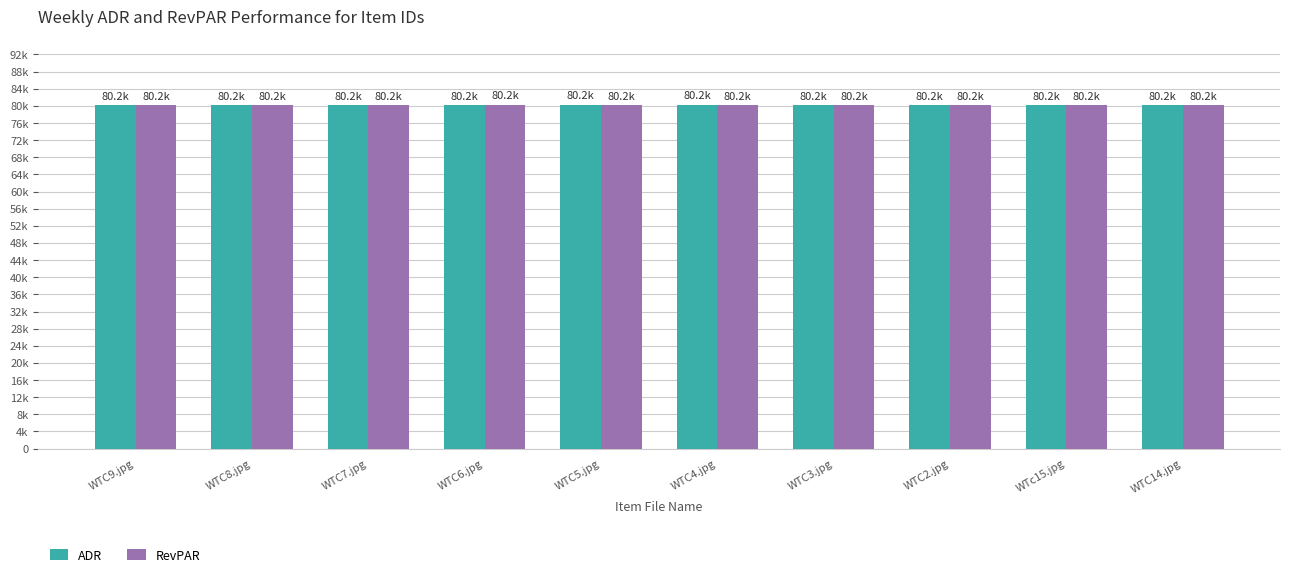

Which has a higher value, WTC5.jpg or WTC7.jpg?

WTC5.jpg